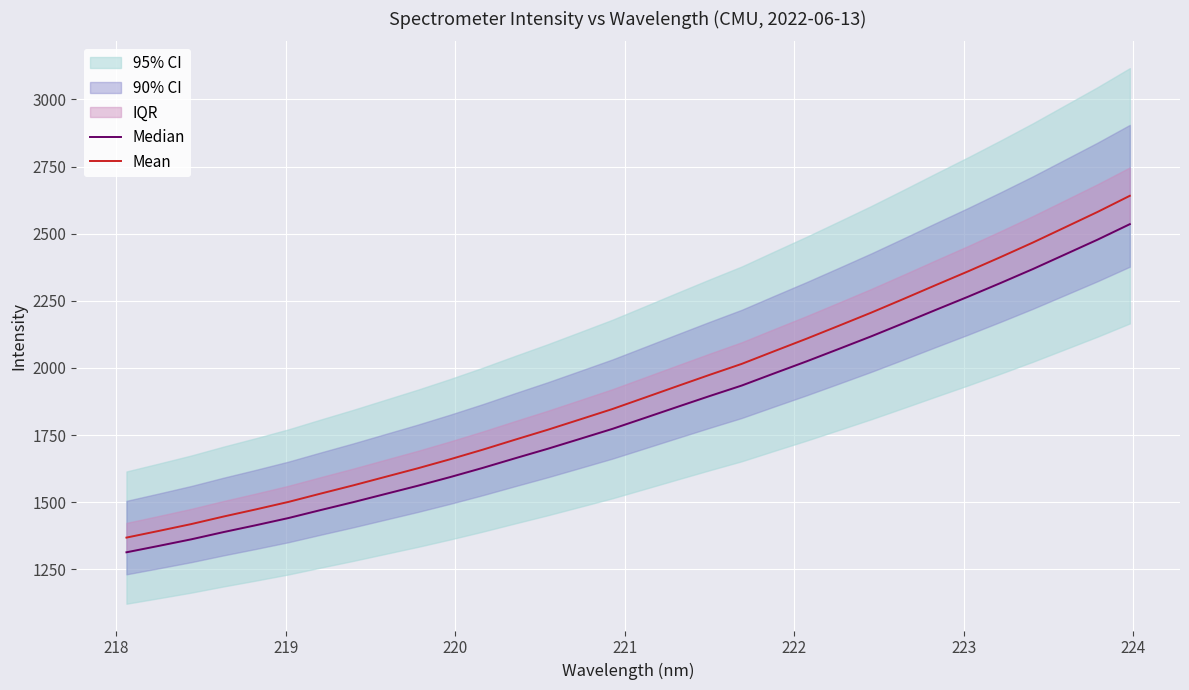

True or false: Mean and Median intersect in this chart.

False